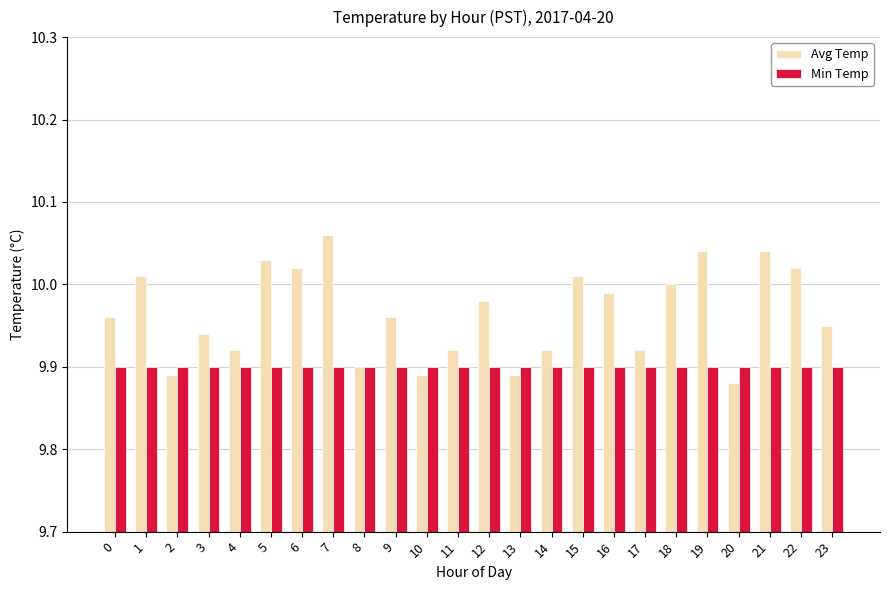

Rank the series by their average value, from lowest to highest.

Min Temp, Avg Temp